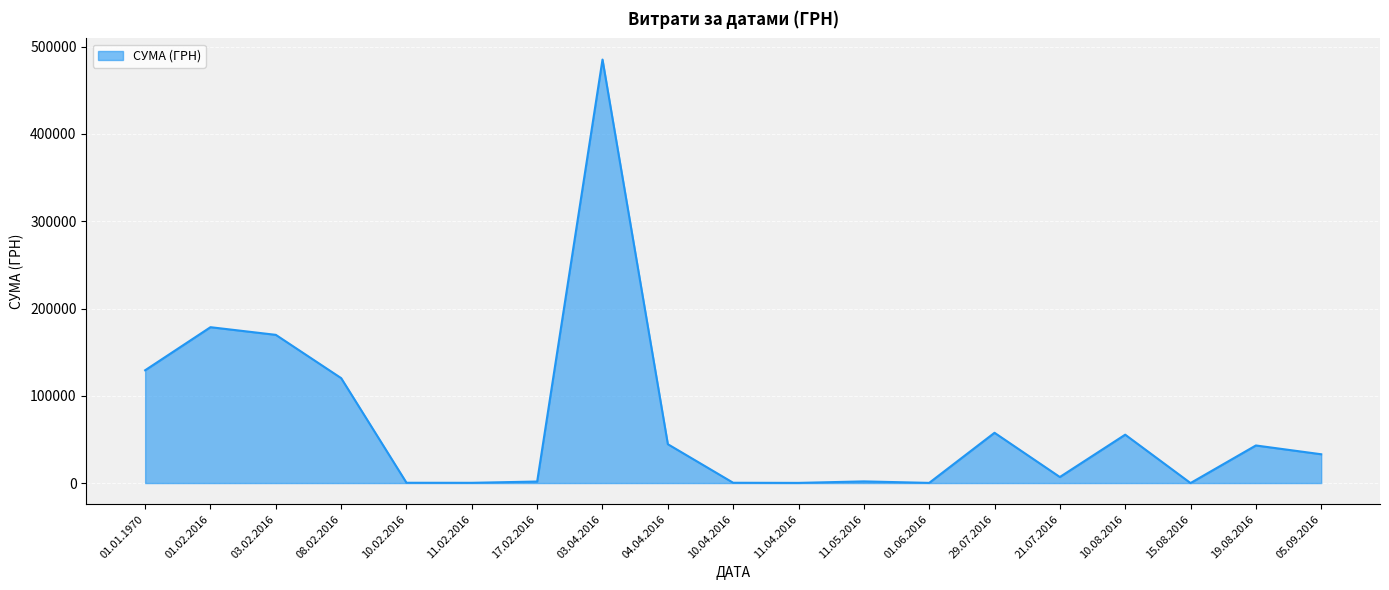

The value at 03.04.2016 is 155075.2. True or false?

False